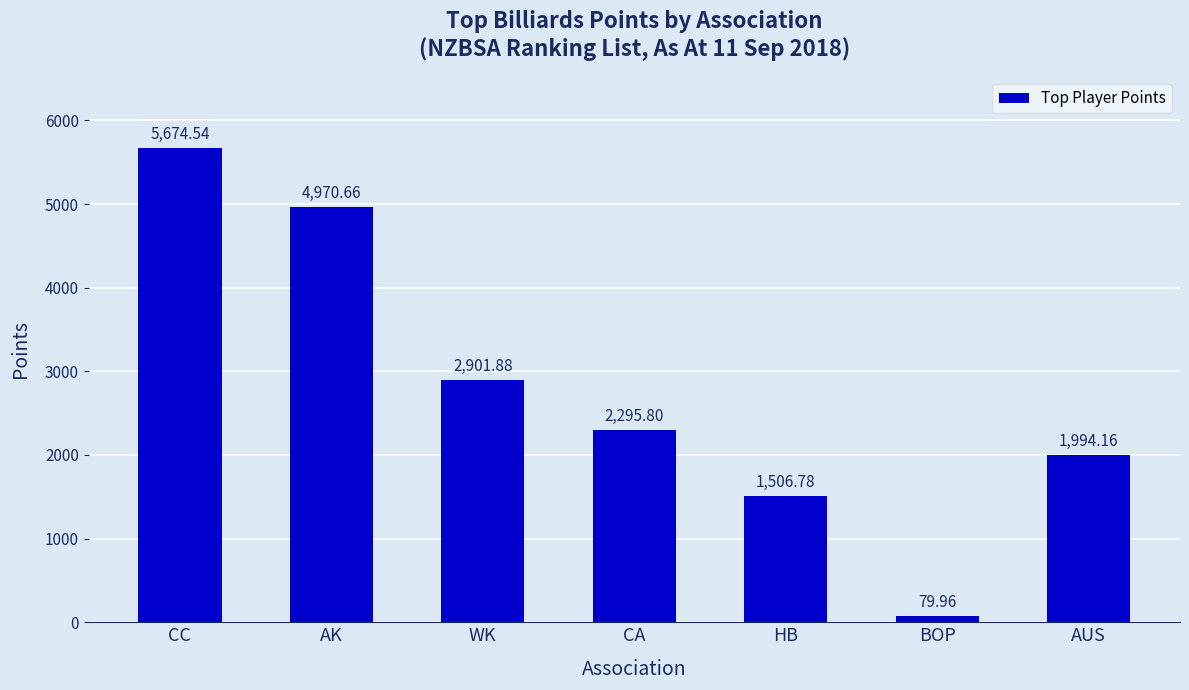

Reading right to left, transcribe all the data shown in this chart.

AUS=1994.2	BOP=80.0	HB=1506.8	CA=2295.8	WK=2901.9	AK=4970.7	CC=5674.5